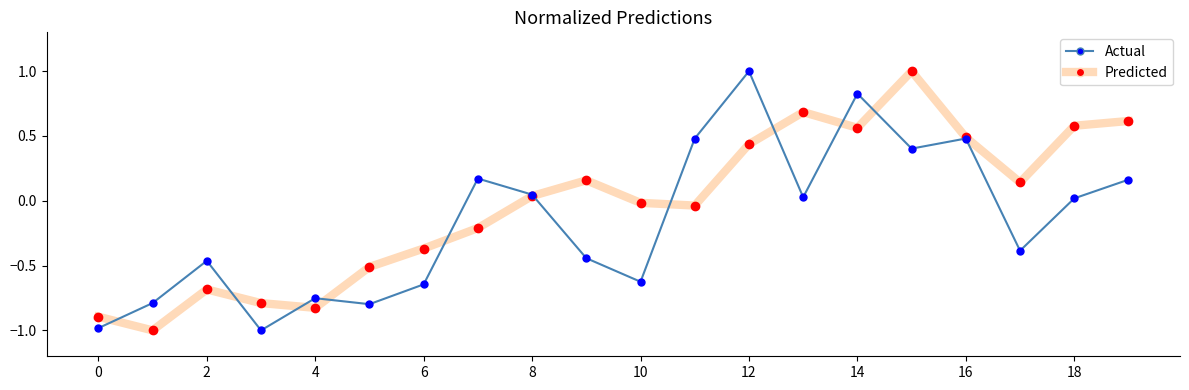

Which series has the largest total across all categories?

Predicted